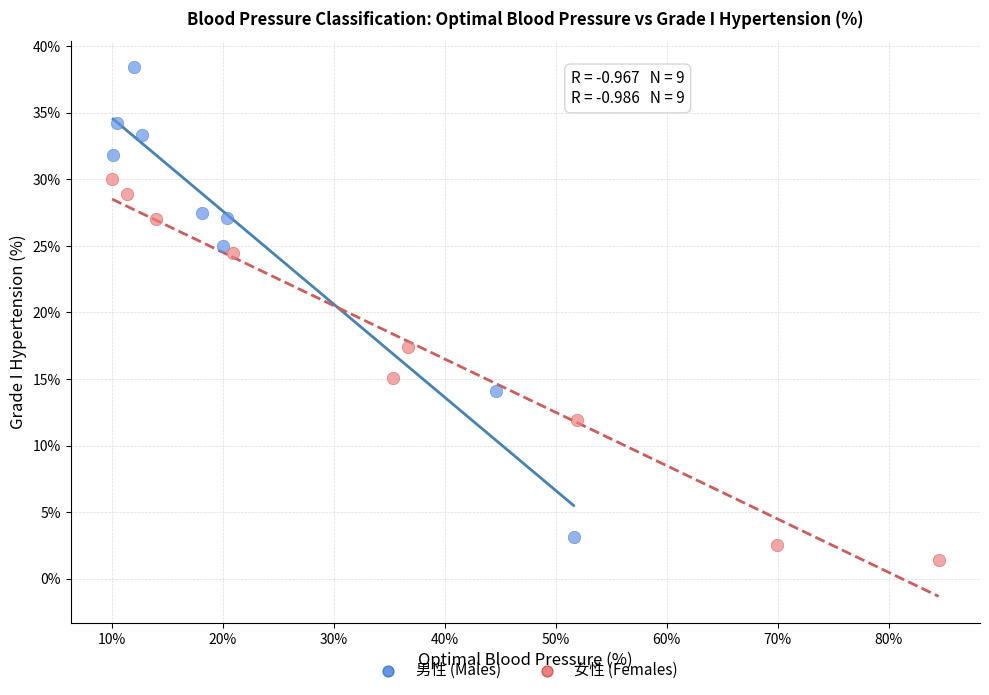

Which series contains the highest Y value?

男性 (Males)